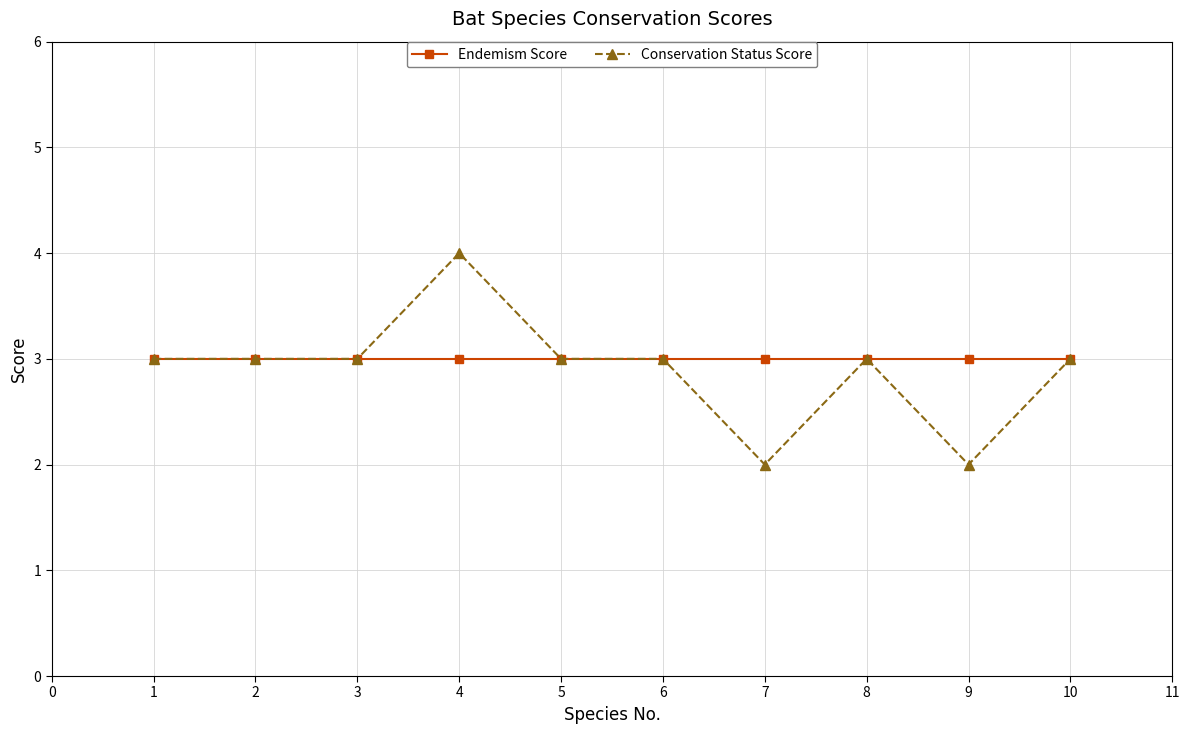

At 4, list the series in order from smallest to largest.

Endemism Score, Conservation Status Score